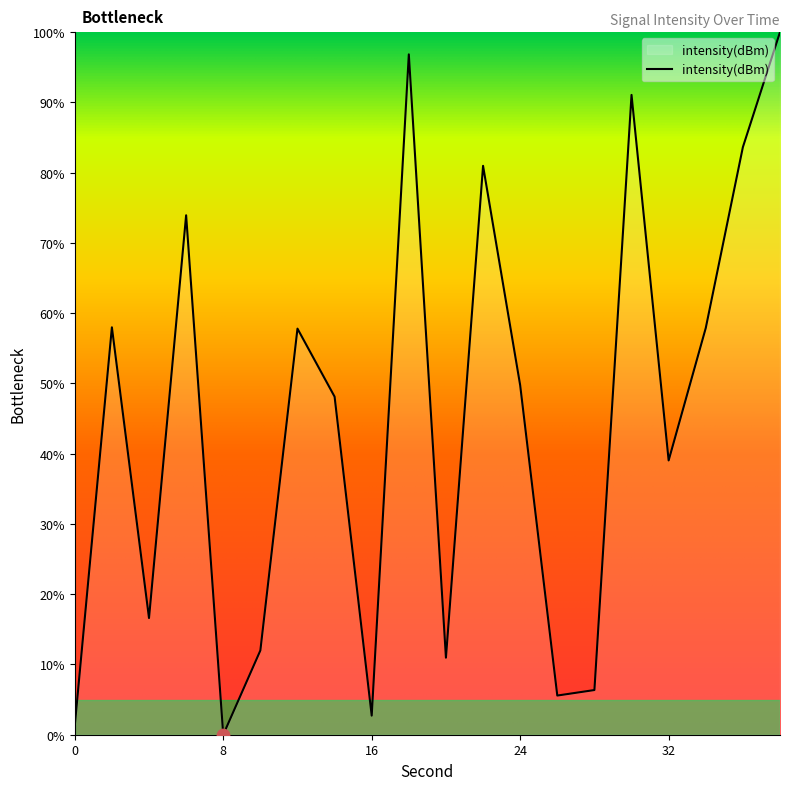

What is the greatest value displayed?

100.0